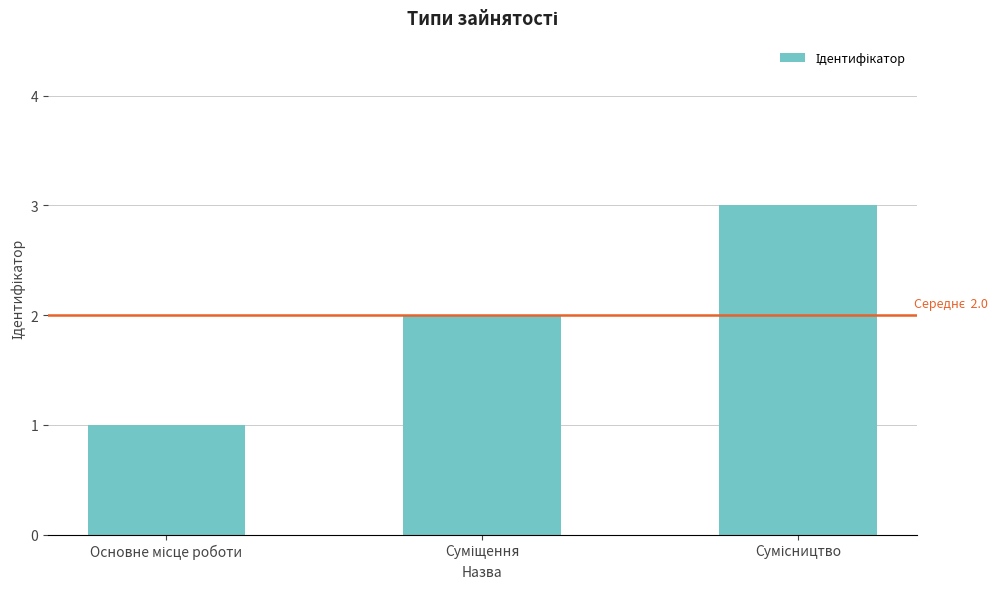

What is the sum of all values?

6